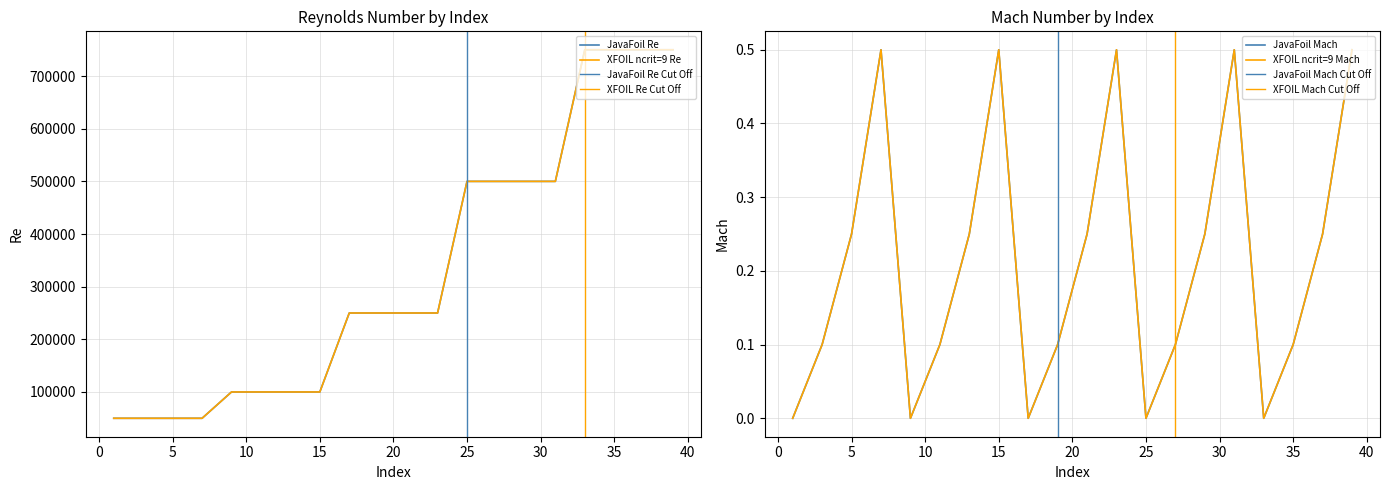

List the series in order of their peak value, highest first.

JavaFoil, XFOIL ncrit=9, Mach_JavaFoil, Mach_XFOIL